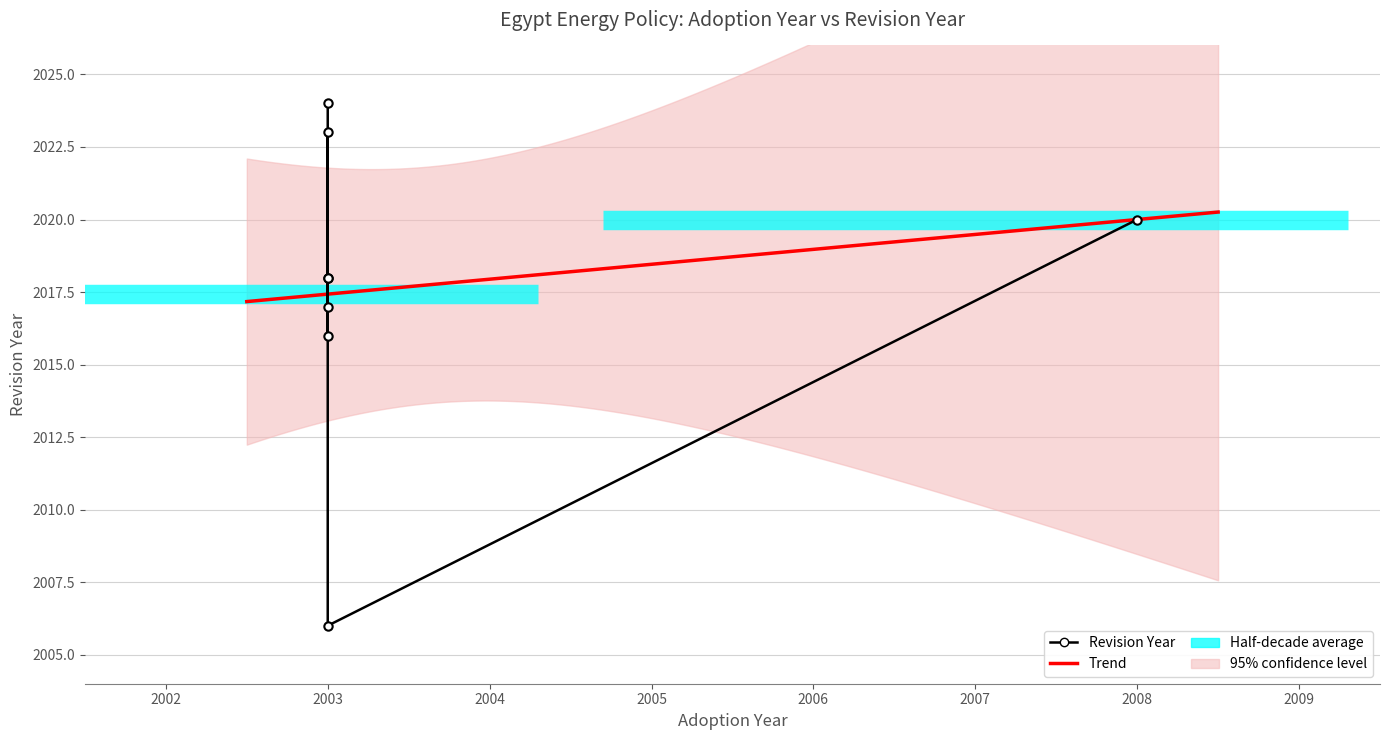

Where does the data first go above 2018?

2003